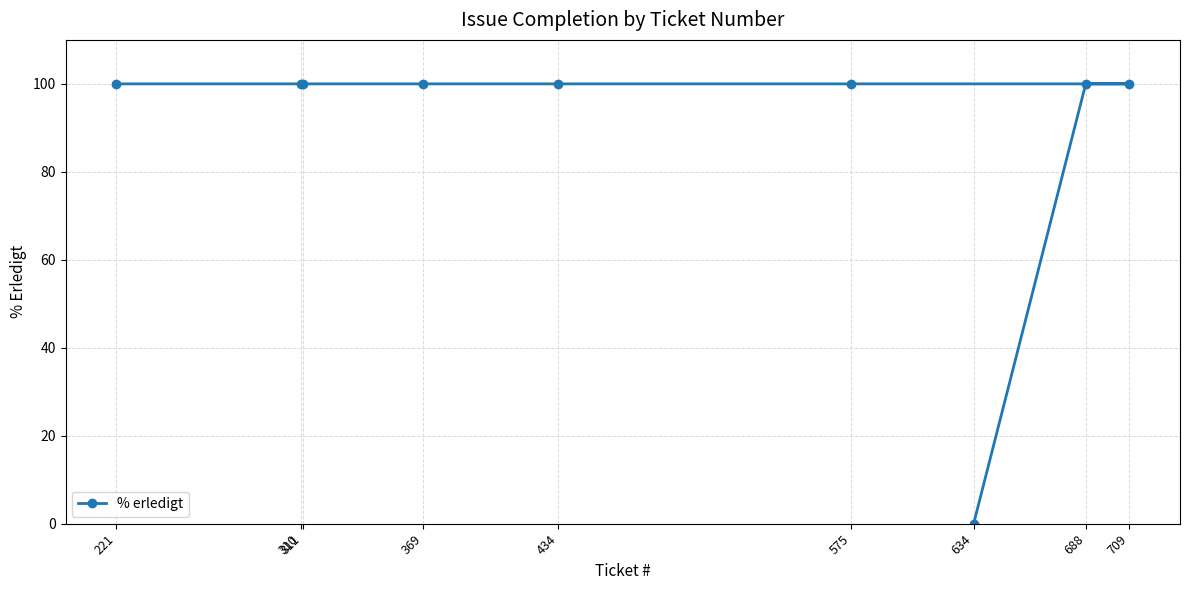

What position from the left is 221?

1